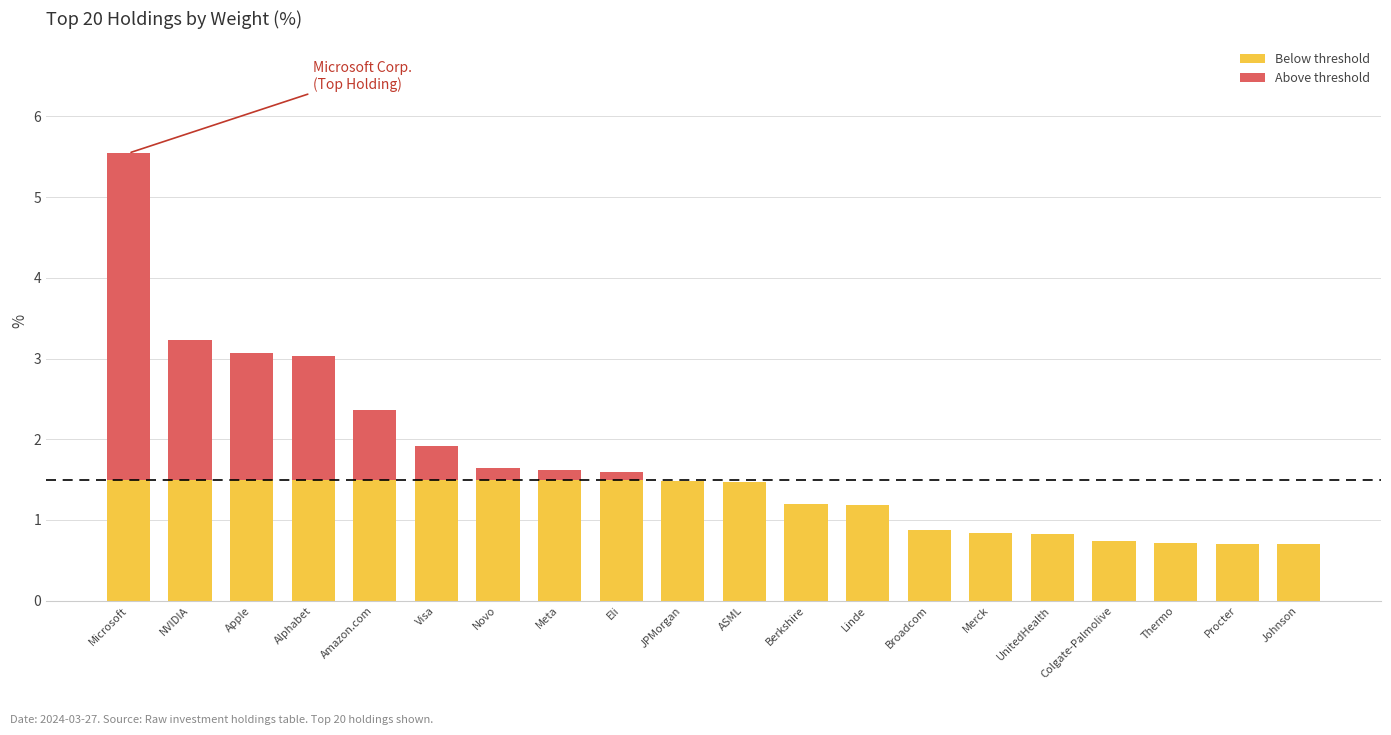

How many distinct data groups are displayed?

2